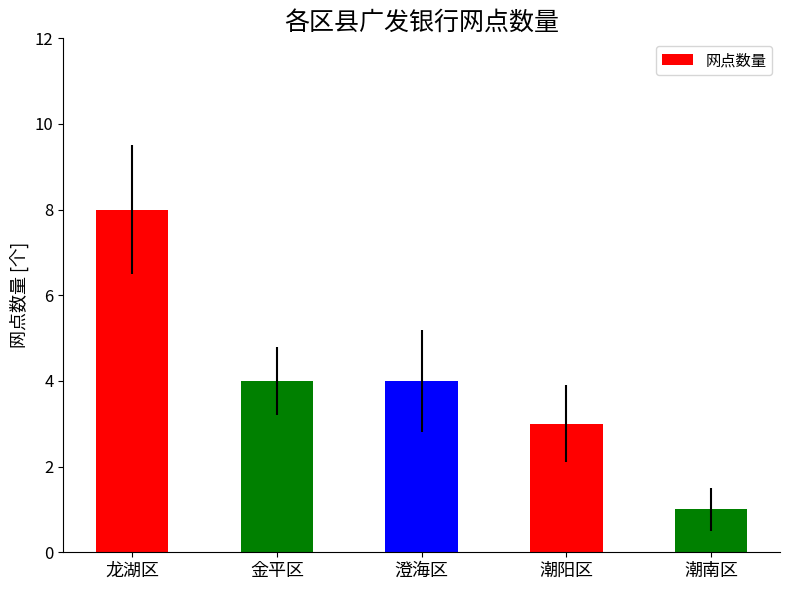

Reading left to right, transcribe all the data shown in this chart.

龙湖区=8	金平区=4	澄海区=4	潮阳区=3	潮南区=1